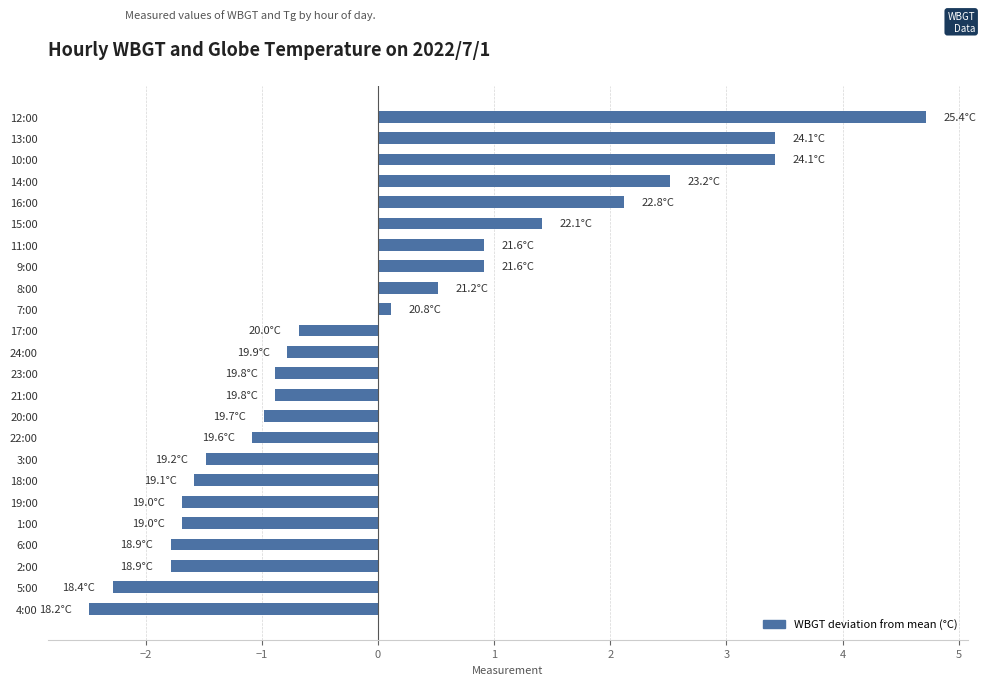

Which category has the lowest value across all series?

4:00